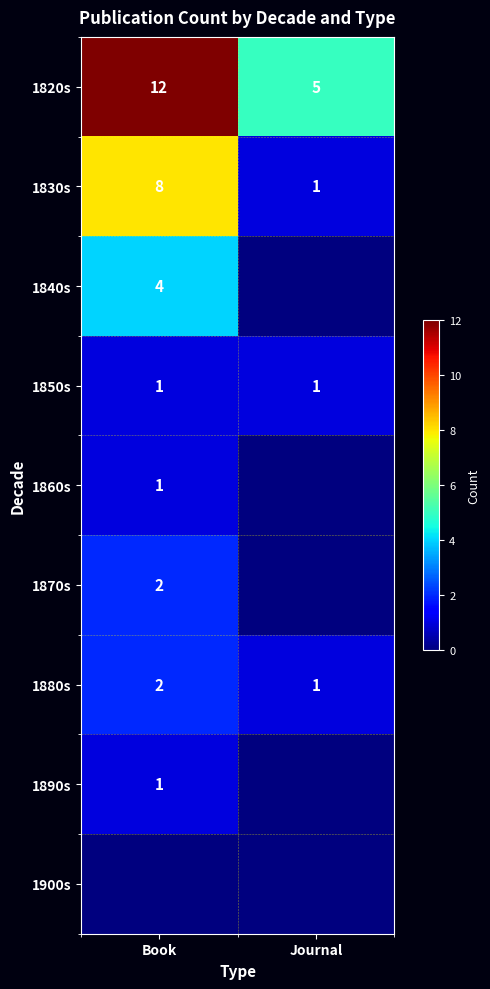

What is the greatest value displayed?

12